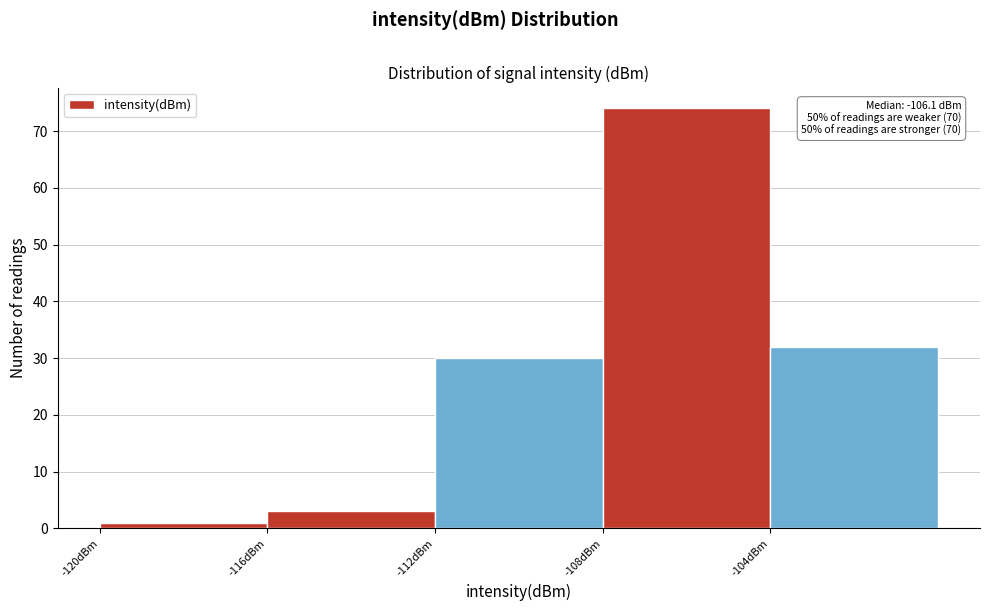

Which range on the x-axis has the tallest bar?

-108 to -104